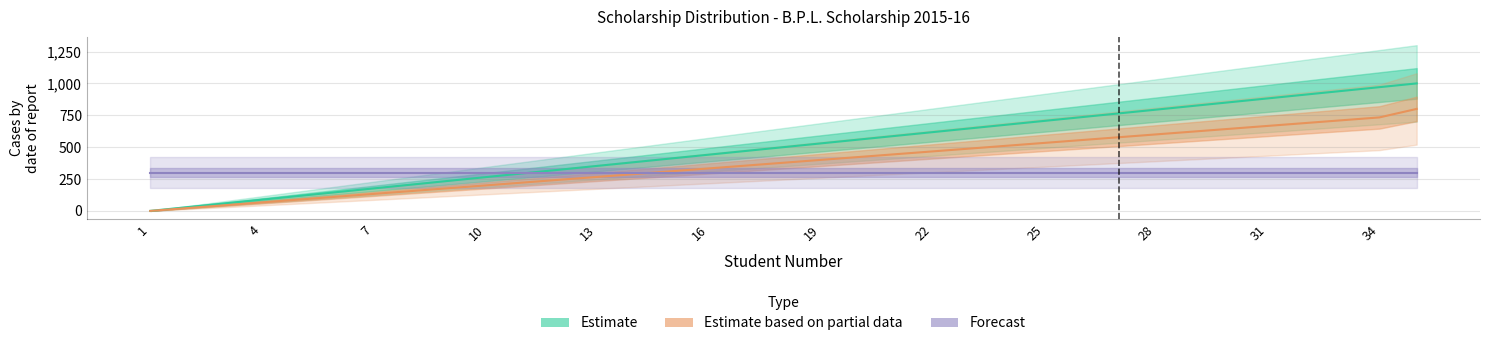

What is the average value of the Estimate series?

500.0